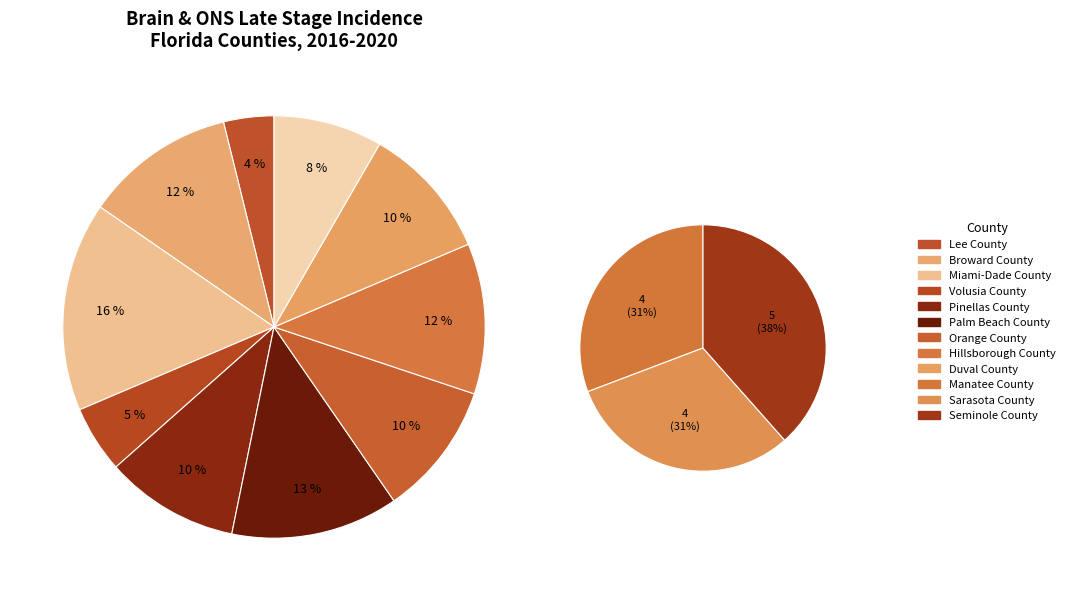

The Palm Beach County slice represents 13% of the pie. True or false?

True